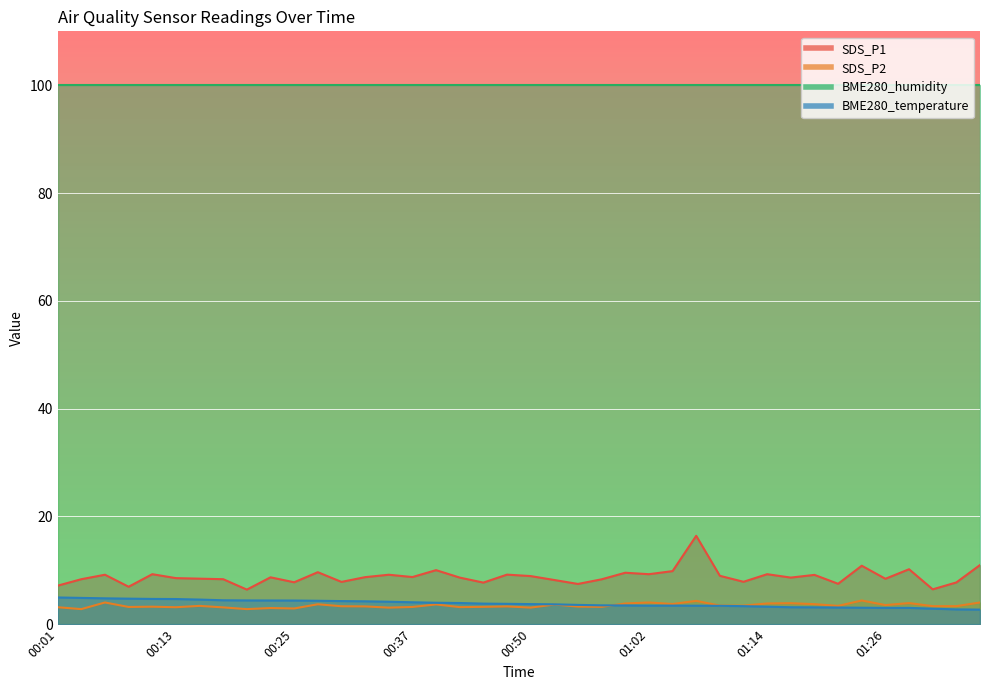

Does the chart display data point markers on the line(s)?

No